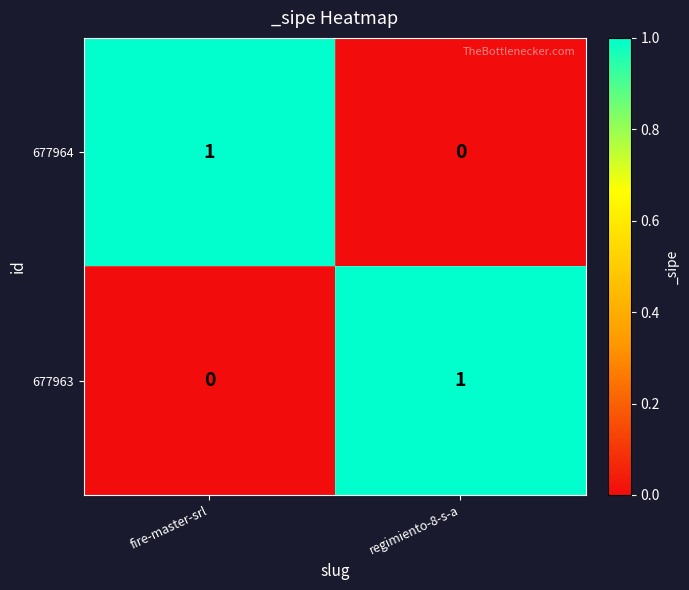

At which label is 677963 closest to 0?

fire-master-srl